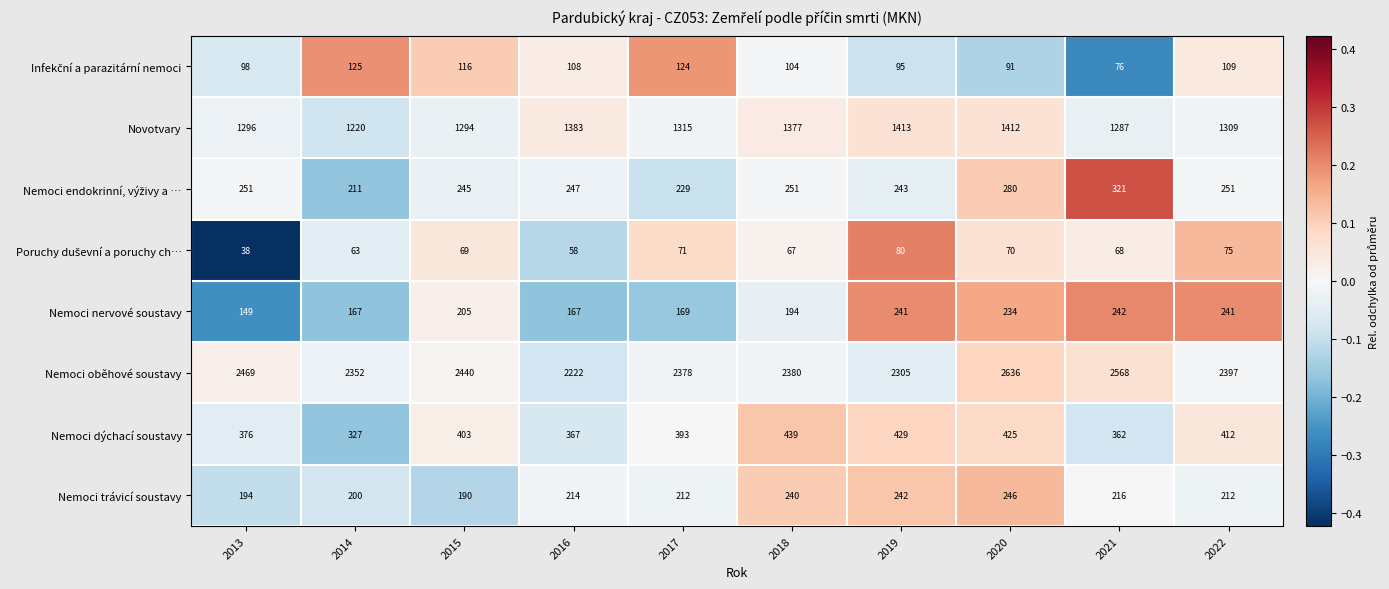

What is the total value across all series at 2020?

5394